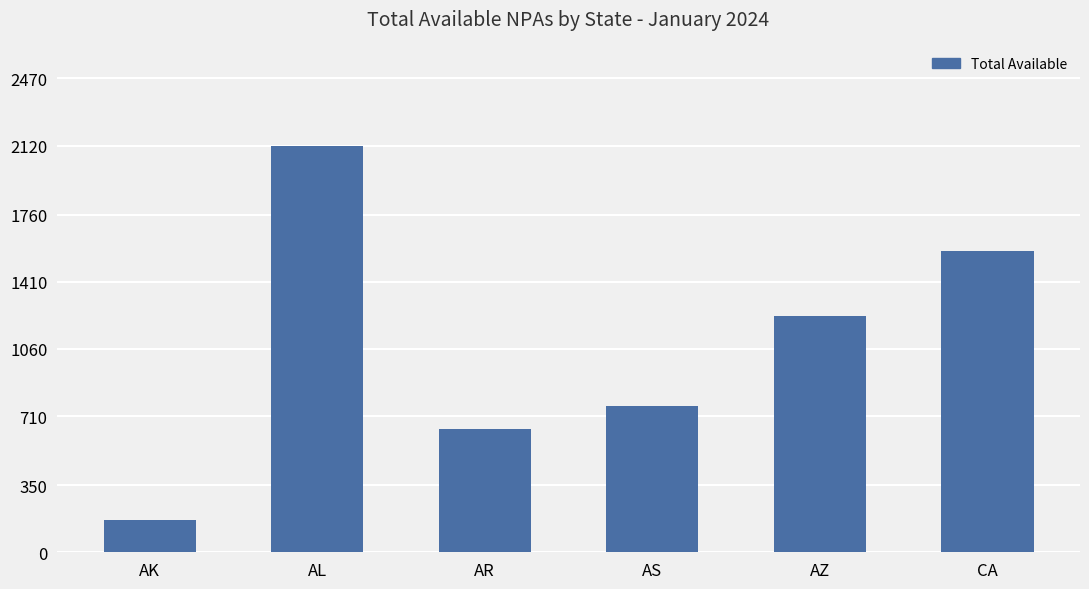

Reading right to left, what are all the values shown in this chart?

CA=1571	AZ=1234	AS=761	AR=643	AL=2118	AK=169